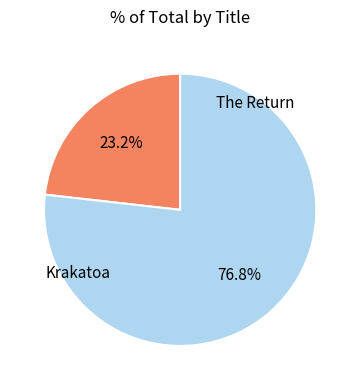

Does any single category account for the majority?

Yes